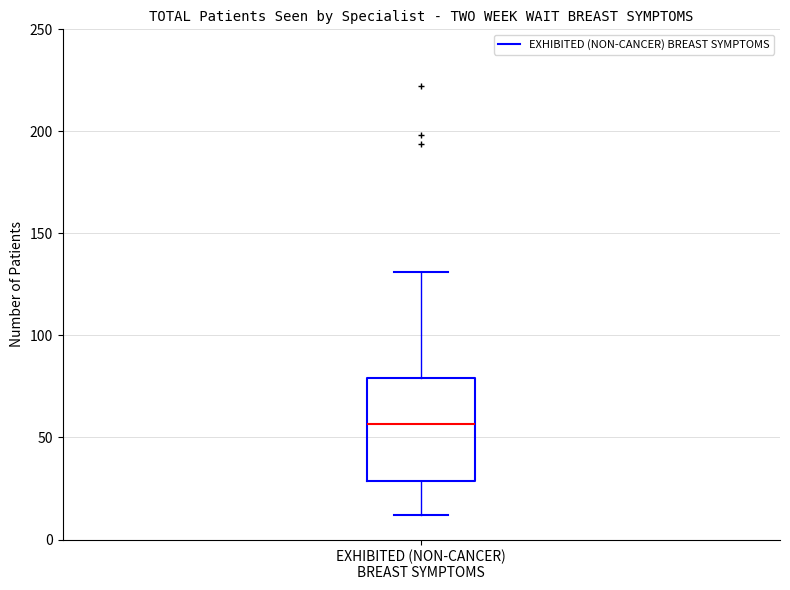

Where does the upper whisker of the box for EXHIBITED (NON-CANCER) BREAST SYMPTOMS end on the y-axis? The values are not printed on the chart, so give them approximately, as read against the axis.

130